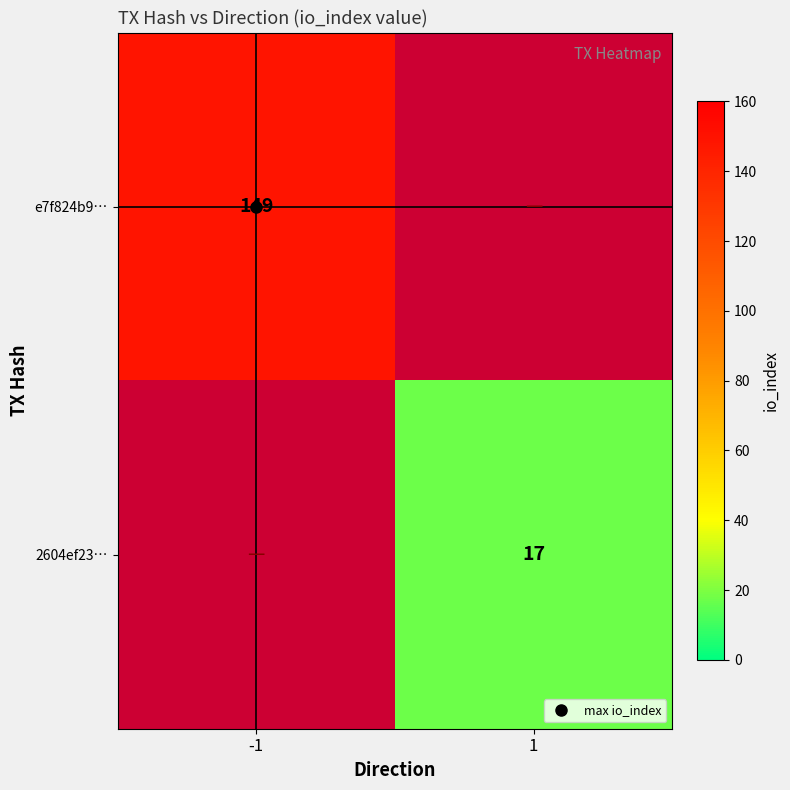

The e7f824b9… series shows 64.7 at -1. True or false?

False